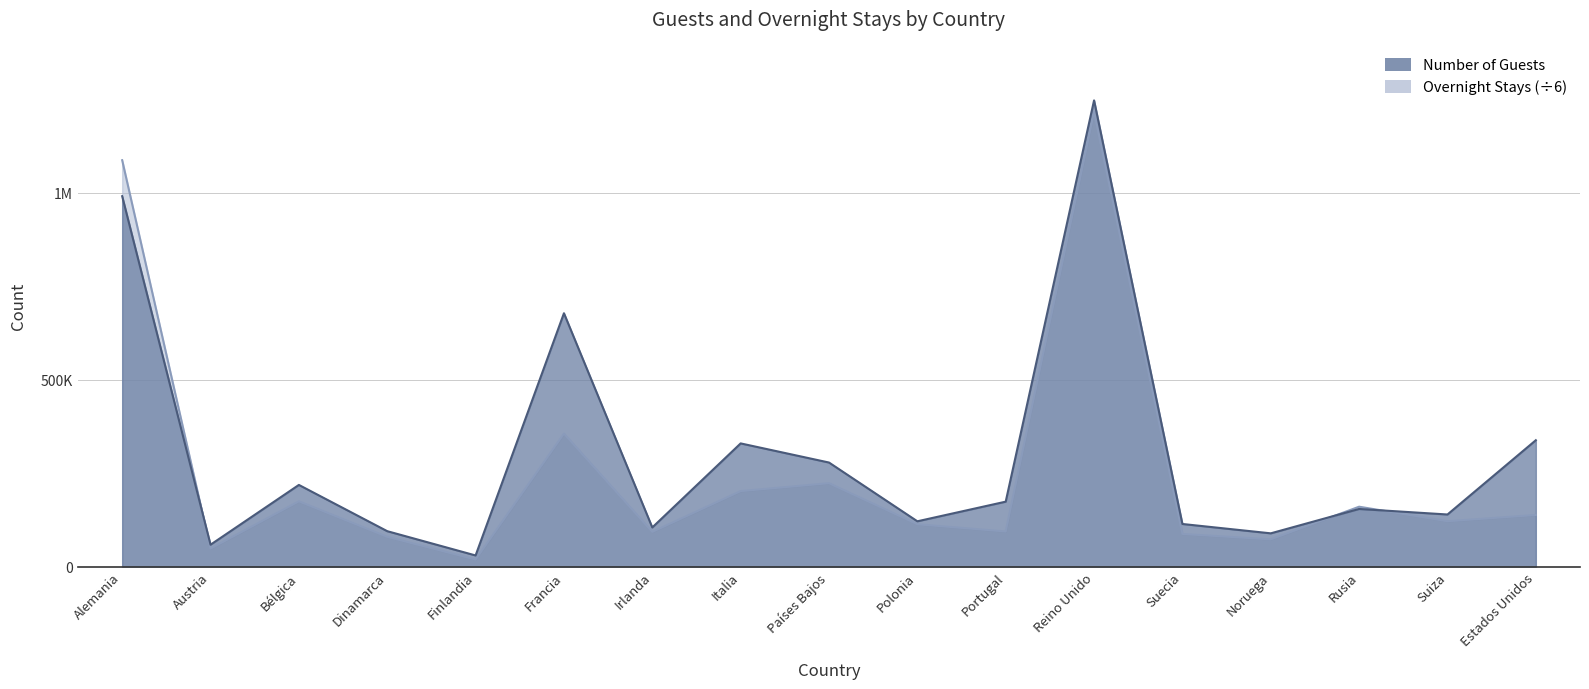

Where is the first local maximum for Overnight Stays (scaled)?

Bélgica